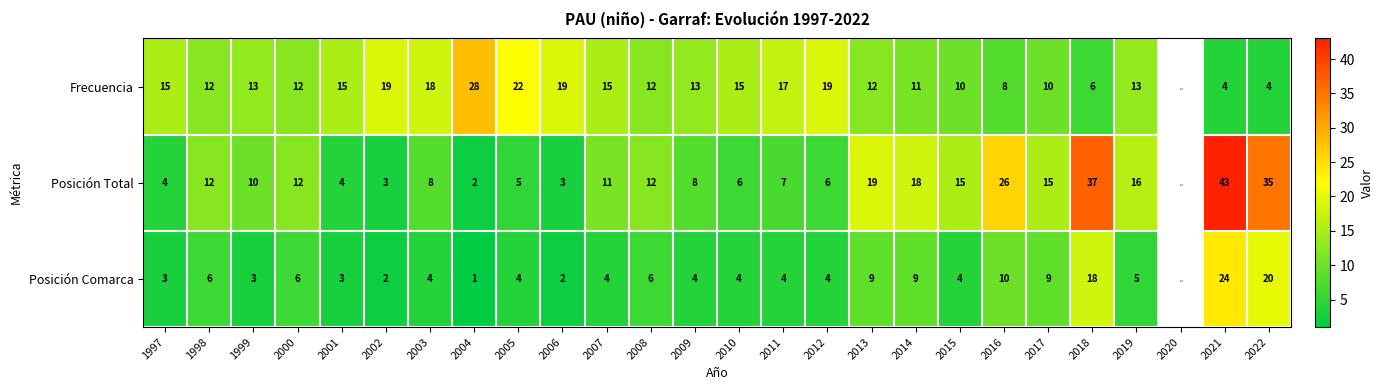

Between 2017 and 2010, which is larger?

2010